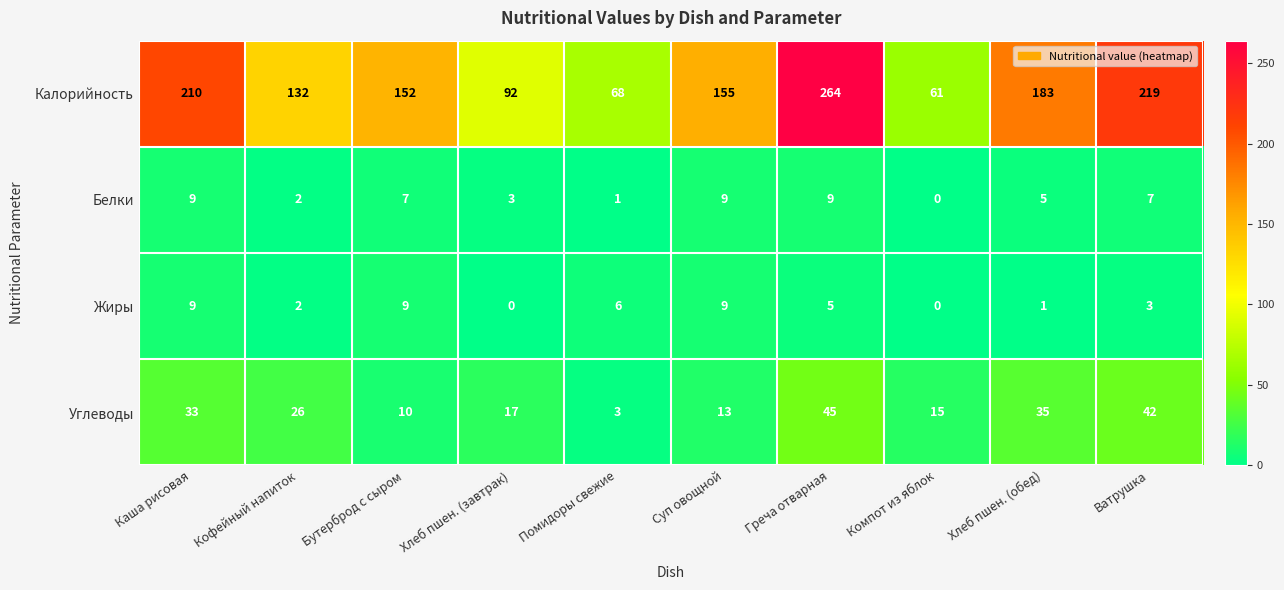

The value of Жиры at Каша рисовая is 9. True or false?

True